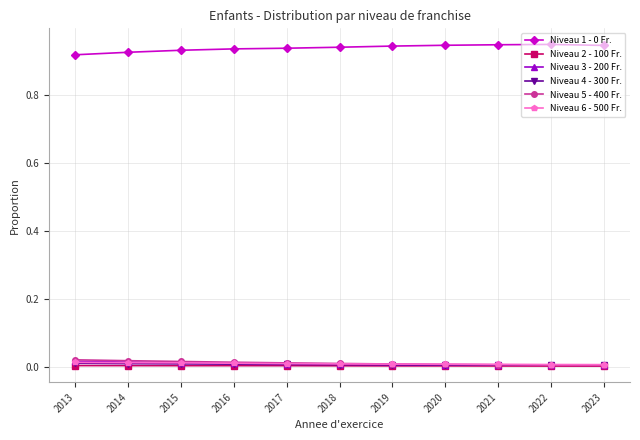

True or false: Niveau 2 - 100 Fr. and Niveau 1 - 0 Fr. intersect in this chart.

False